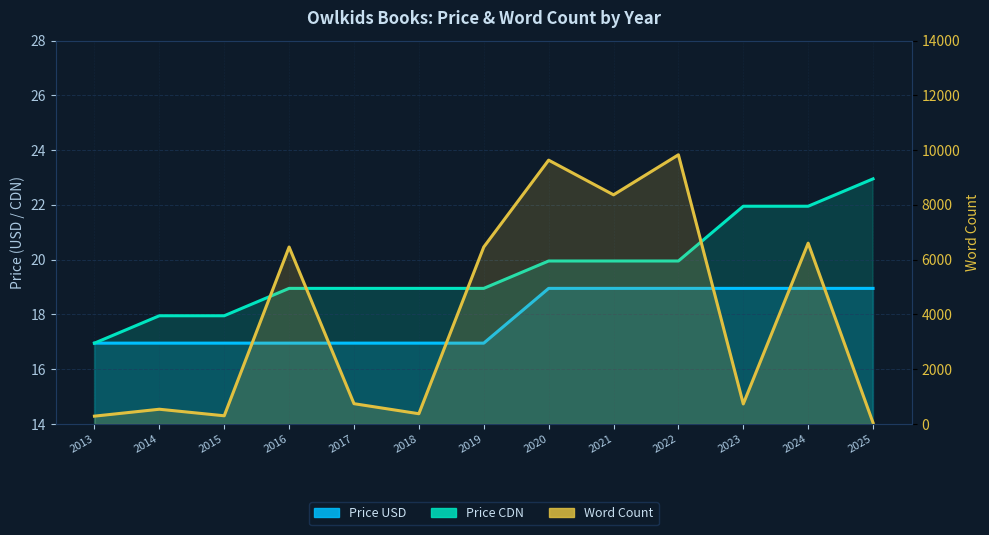

Count the number of categories in the chart.

13